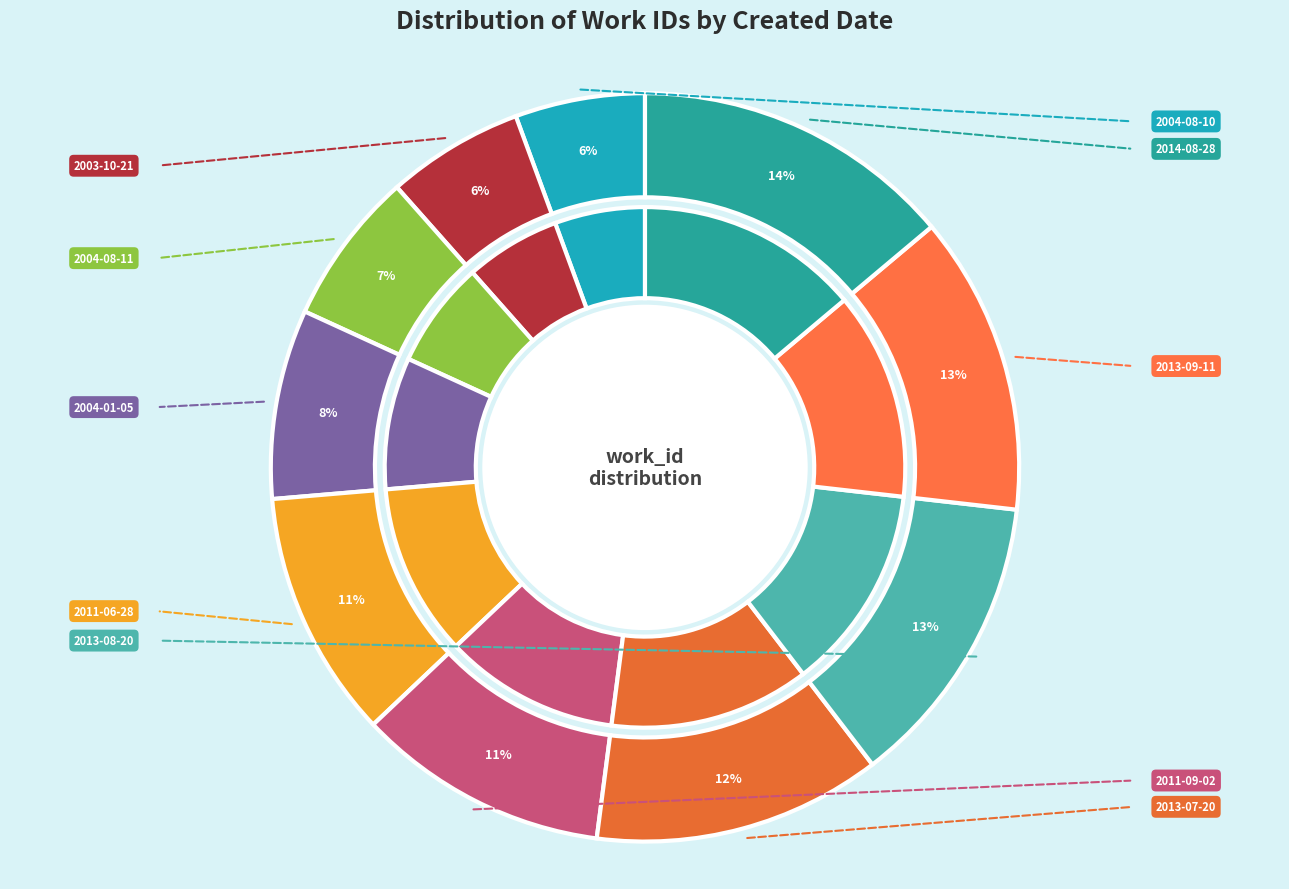

Which has a higher value, 2004-01-05 or 2014-08-28?

2014-08-28